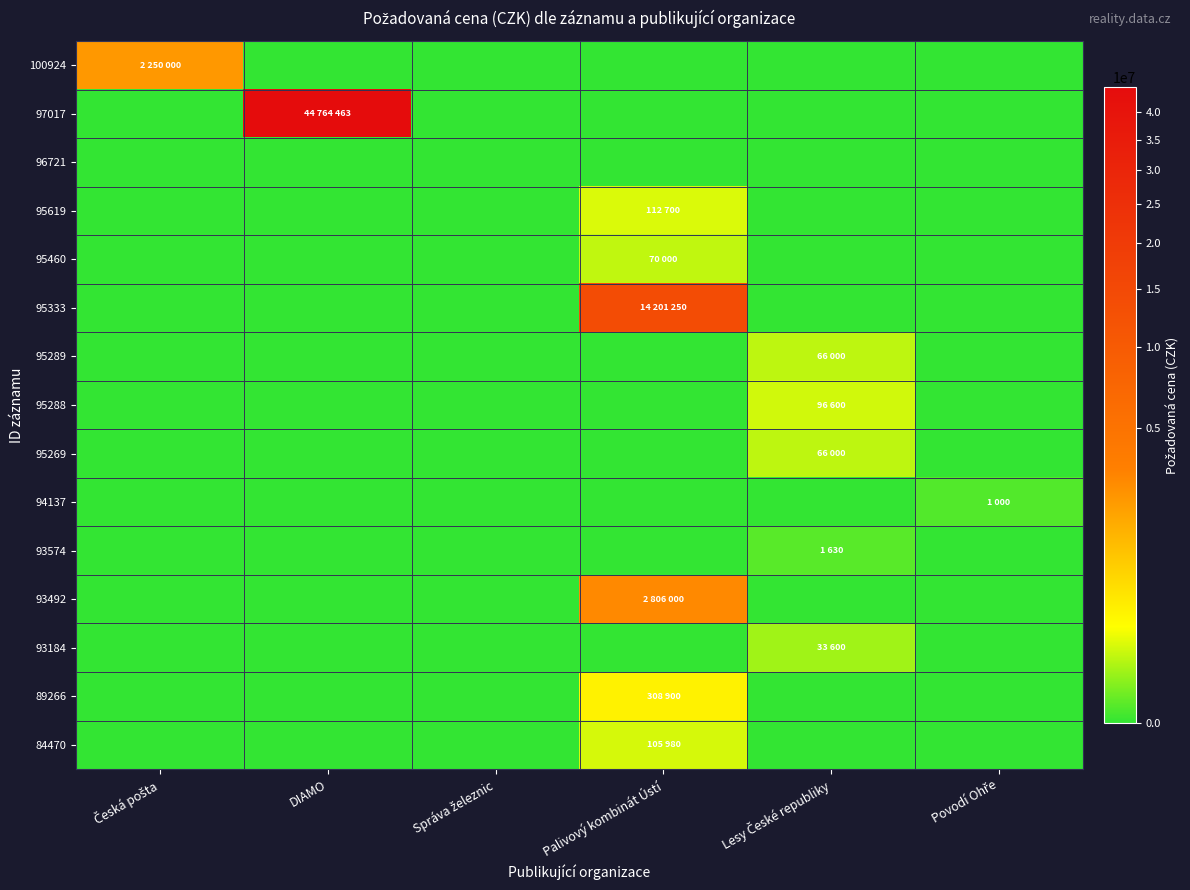

Rank the series by their maximum value, from lowest to highest.

96721, 94137, 93574, 93184, 95289, 95269, 95460, 95288, 84470, 95619, 89266, 100924, 93492, 95333, 97017